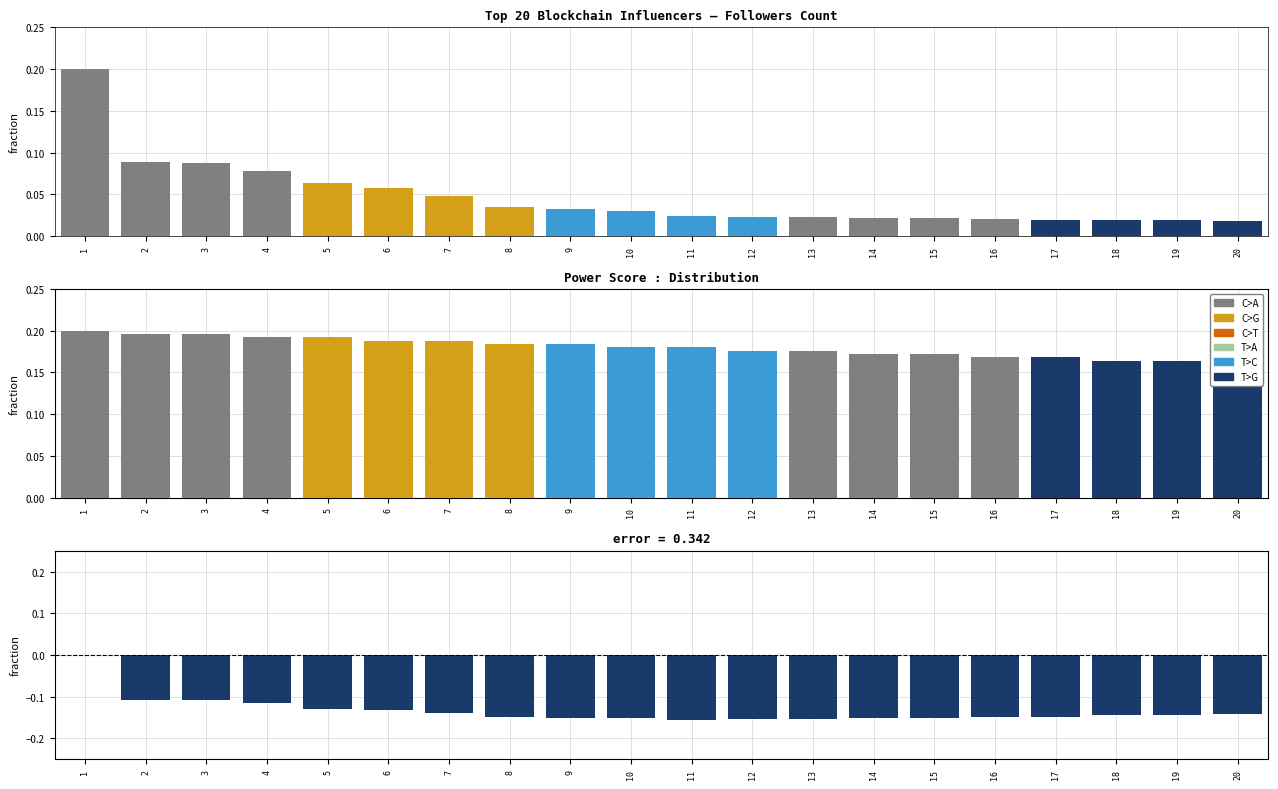

Between 20 and 16, which is larger?

16